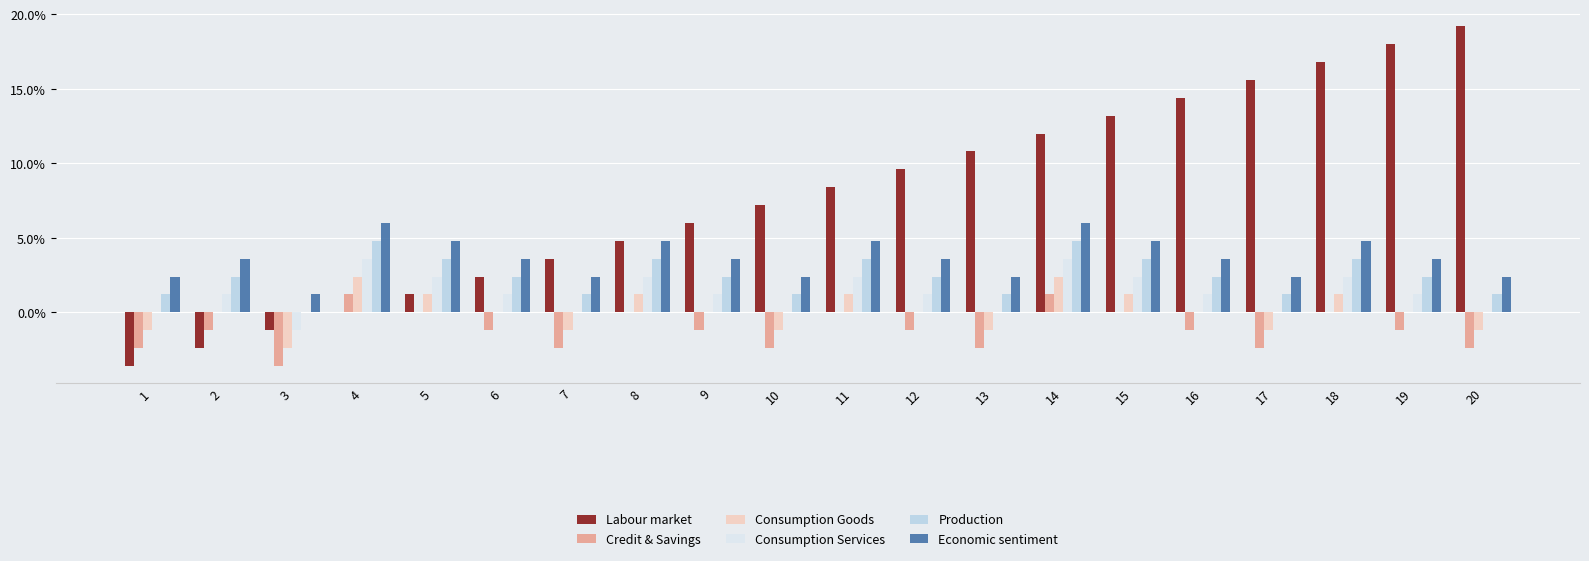

What value does the Labour market series have at 10?

7.2